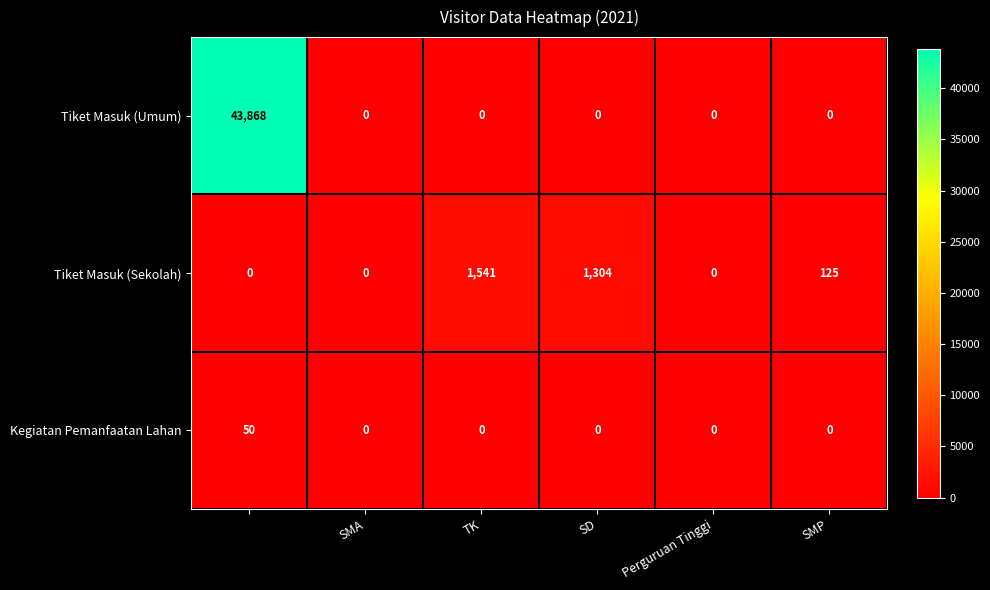

What is the maximum value shown in the chart?

43868